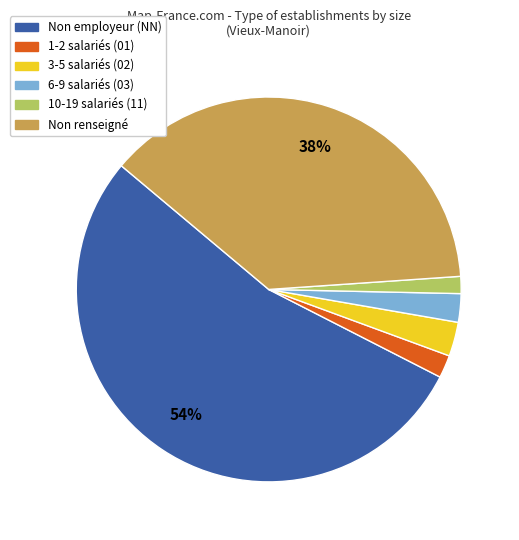

Combined, do 1-2 salariés (01) and Non employeur (NN) account for over 50%?

Yes